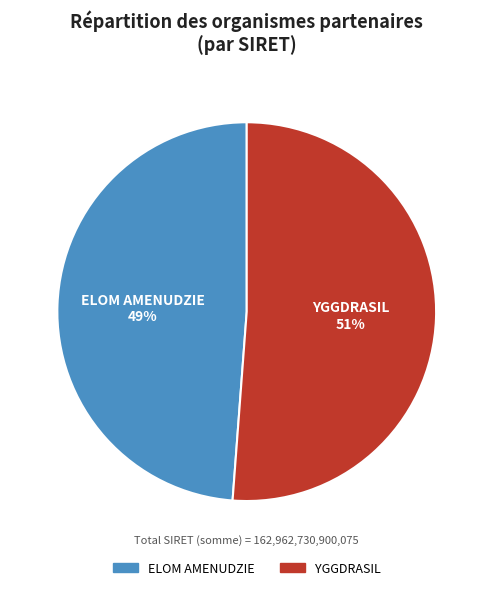

Is the sum of YGGDRASIL and ELOM AMENUDZIE greater than half?

Yes